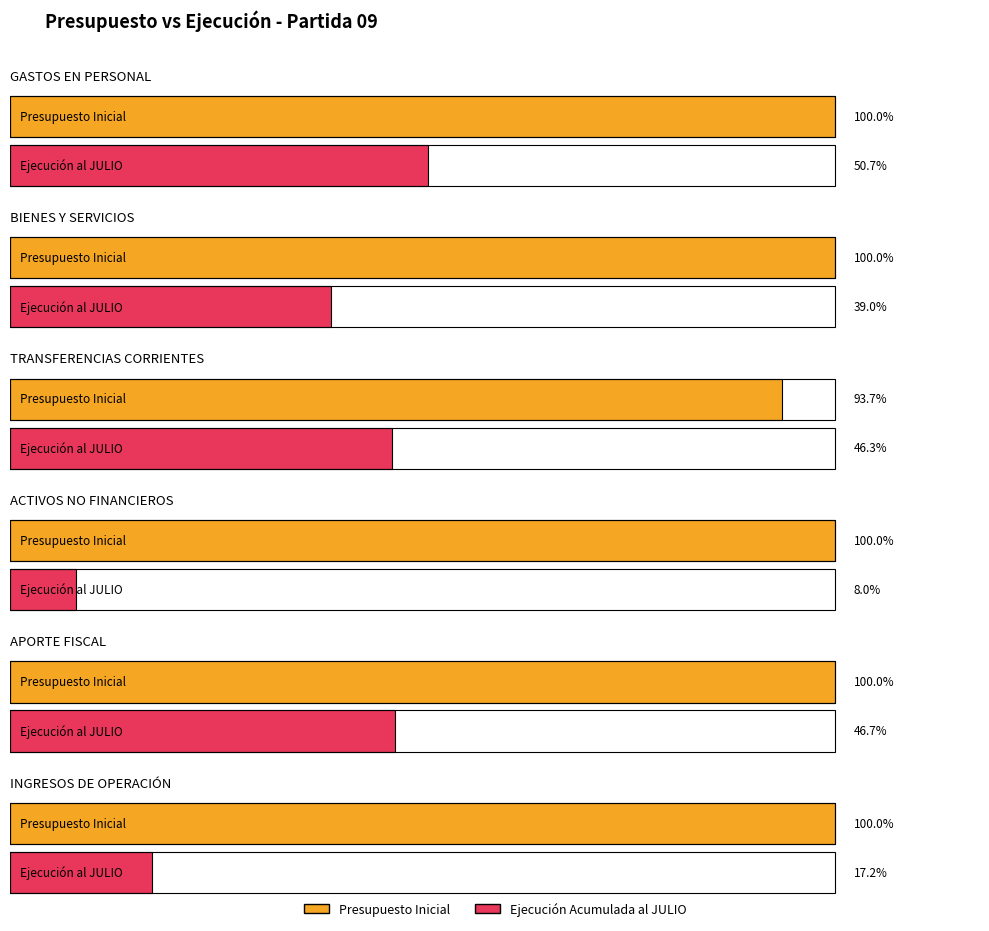

What position from the left is GASTOS EN PERSONAL?

1